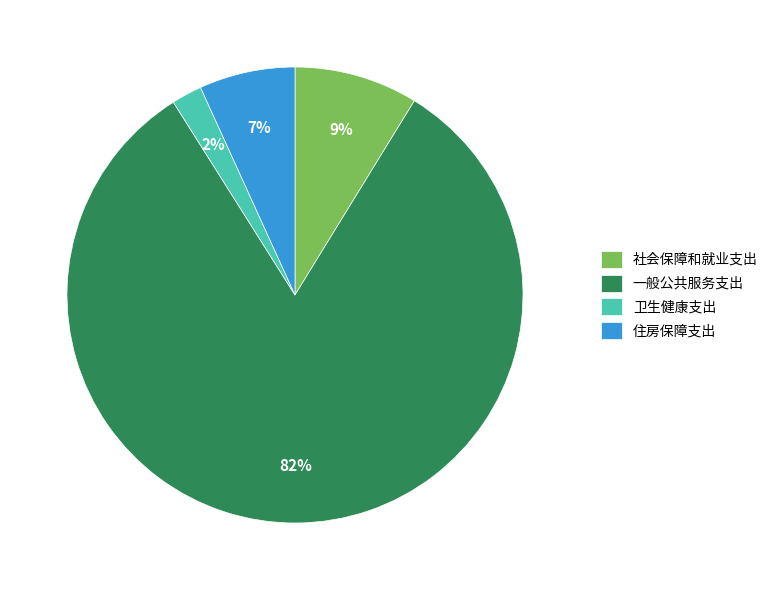

Between 卫生健康支出 and 住房保障支出, which is larger?

住房保障支出